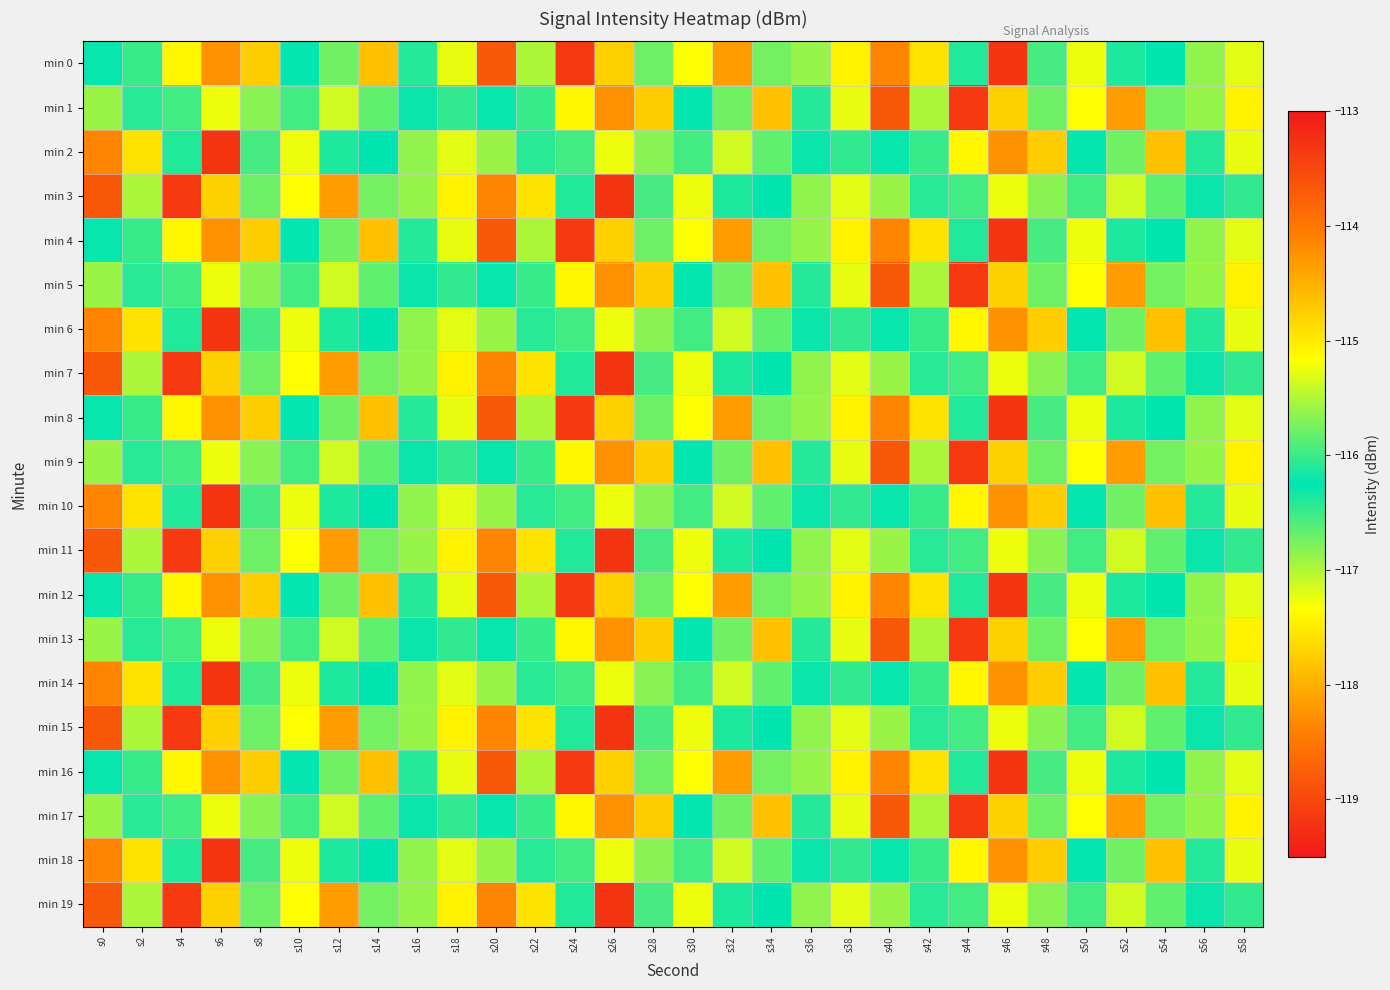

Reading left to right, extract all data points from this chart.

min 0: s0=-116.2	s2=-116.5	s4=-117.4	s6=-118.3	s8=-114.7	s10=-116.3	s12=-116.7	s14=-117.9	s16=-116.1	s18=-117.2	s20=-113.7	s22=-115.5	s24=-113.3	s26=-117.7	s28=-115.8	s30=-117.3	s32=-114.3	s34=-116.7	s36=-115.6	s38=-117.4	s40=-114.1	s42=-114.9	s44=-116.4	s46=-119.2	s48=-116.5	s50=-117.3	s52=-116.4	s54=-116.3	s56=-116.9	s58=-115.3
min 1: s0=-116.9	s2=-116.1	s4=-116.0	s6=-117.3	s8=-115.7	s10=-116.0	s12=-115.4	s14=-116.7	s16=-116.3	s18=-116.5	s20=-116.2	s22=-116.5	s24=-117.4	s26=-118.3	s28=-114.7	s30=-116.3	s32=-116.7	s34=-117.9	s36=-116.1	s38=-117.2	s40=-113.7	s42=-115.5	s44=-113.3	s46=-117.7	s48=-115.8	s50=-117.3	s52=-114.3	s54=-116.7	s56=-115.6	s58=-117.4
min 2: s0=-114.1	s2=-114.9	s4=-116.4	s6=-119.2	s8=-116.5	s10=-117.3	s12=-116.4	s14=-116.3	s16=-116.9	s18=-115.3	s20=-116.9	s22=-116.1	s24=-116.0	s26=-117.3	s28=-115.7	s30=-116.0	s32=-115.4	s34=-116.7	s36=-116.3	s38=-116.5	s40=-116.2	s42=-116.5	s44=-117.4	s46=-118.3	s48=-114.7	s50=-116.3	s52=-116.7	s54=-117.9	s56=-116.1	s58=-117.2
min 3: s0=-113.7	s2=-115.5	s4=-113.3	s6=-117.7	s8=-115.8	s10=-117.3	s12=-114.3	s14=-116.7	s16=-115.6	s18=-117.4	s20=-114.1	s22=-114.9	s24=-116.4	s26=-119.2	s28=-116.5	s30=-117.3	s32=-116.4	s34=-116.3	s36=-116.9	s38=-115.3	s40=-116.9	s42=-116.1	s44=-116.0	s46=-117.3	s48=-115.7	s50=-116.0	s52=-115.4	s54=-116.7	s56=-116.3	s58=-116.5
min 4: s0=-116.2	s2=-116.5	s4=-117.4	s6=-118.3	s8=-114.7	s10=-116.3	s12=-116.7	s14=-117.9	s16=-116.1	s18=-117.2	s20=-113.7	s22=-115.5	s24=-113.3	s26=-117.7	s28=-115.8	s30=-117.3	s32=-114.3	s34=-116.7	s36=-115.6	s38=-117.4	s40=-114.1	s42=-114.9	s44=-116.4	s46=-119.2	s48=-116.5	s50=-117.3	s52=-116.4	s54=-116.3	s56=-116.9	s58=-115.3
min 5: s0=-116.9	s2=-116.1	s4=-116.0	s6=-117.3	s8=-115.7	s10=-116.0	s12=-115.4	s14=-116.7	s16=-116.3	s18=-116.5	s20=-116.2	s22=-116.5	s24=-117.4	s26=-118.3	s28=-114.7	s30=-116.3	s32=-116.7	s34=-117.9	s36=-116.1	s38=-117.2	s40=-113.7	s42=-115.5	s44=-113.3	s46=-117.7	s48=-115.8	s50=-117.3	s52=-114.3	s54=-116.7	s56=-115.6	s58=-117.4
min 6: s0=-114.1	s2=-114.9	s4=-116.4	s6=-119.2	s8=-116.5	s10=-117.3	s12=-116.4	s14=-116.3	s16=-116.9	s18=-115.3	s20=-116.9	s22=-116.1	s24=-116.0	s26=-117.3	s28=-115.7	s30=-116.0	s32=-115.4	s34=-116.7	s36=-116.3	s38=-116.5	s40=-116.2	s42=-116.5	s44=-117.4	s46=-118.3	s48=-114.7	s50=-116.3	s52=-116.7	s54=-117.9	s56=-116.1	s58=-117.2
min 7: s0=-113.7	s2=-115.5	s4=-113.3	s6=-117.7	s8=-115.8	s10=-117.3	s12=-114.3	s14=-116.7	s16=-115.6	s18=-117.4	s20=-114.1	s22=-114.9	s24=-116.4	s26=-119.2	s28=-116.5	s30=-117.3	s32=-116.4	s34=-116.3	s36=-116.9	s38=-115.3	s40=-116.9	s42=-116.1	s44=-116.0	s46=-117.3	s48=-115.7	s50=-116.0	s52=-115.4	s54=-116.7	s56=-116.3	s58=-116.5
min 8: s0=-116.2	s2=-116.5	s4=-117.4	s6=-118.3	s8=-114.7	s10=-116.3	s12=-116.7	s14=-117.9	s16=-116.1	s18=-117.2	s20=-113.7	s22=-115.5	s24=-113.3	s26=-117.7	s28=-115.8	s30=-117.3	s32=-114.3	s34=-116.7	s36=-115.6	s38=-117.4	s40=-114.1	s42=-114.9	s44=-116.4	s46=-119.2	s48=-116.5	s50=-117.3	s52=-116.4	s54=-116.3	s56=-116.9	s58=-115.3
min 9: s0=-116.9	s2=-116.1	s4=-116.0	s6=-117.3	s8=-115.7	s10=-116.0	s12=-115.4	s14=-116.7	s16=-116.3	s18=-116.5	s20=-116.2	s22=-116.5	s24=-117.4	s26=-118.3	s28=-114.7	s30=-116.3	s32=-116.7	s34=-117.9	s36=-116.1	s38=-117.2	s40=-113.7	s42=-115.5	s44=-113.3	s46=-117.7	s48=-115.8	s50=-117.3	s52=-114.3	s54=-116.7	s56=-115.6	s58=-117.4
min 10: s0=-114.1	s2=-114.9	s4=-116.4	s6=-119.2	s8=-116.5	s10=-117.3	s12=-116.4	s14=-116.3	s16=-116.9	s18=-115.3	s20=-116.9	s22=-116.1	s24=-116.0	s26=-117.3	s28=-115.7	s30=-116.0	s32=-115.4	s34=-116.7	s36=-116.3	s38=-116.5	s40=-116.2	s42=-116.5	s44=-117.4	s46=-118.3	s48=-114.7	s50=-116.3	s52=-116.7	s54=-117.9	s56=-116.1	s58=-117.2
min 11: s0=-113.7	s2=-115.5	s4=-113.3	s6=-117.7	s8=-115.8	s10=-117.3	s12=-114.3	s14=-116.7	s16=-115.6	s18=-117.4	s20=-114.1	s22=-114.9	s24=-116.4	s26=-119.2	s28=-116.5	s30=-117.3	s32=-116.4	s34=-116.3	s36=-116.9	s38=-115.3	s40=-116.9	s42=-116.1	s44=-116.0	s46=-117.3	s48=-115.7	s50=-116.0	s52=-115.4	s54=-116.7	s56=-116.3	s58=-116.5
min 12: s0=-116.2	s2=-116.5	s4=-117.4	s6=-118.3	s8=-114.7	s10=-116.3	s12=-116.7	s14=-117.9	s16=-116.1	s18=-117.2	s20=-113.7	s22=-115.5	s24=-113.3	s26=-117.7	s28=-115.8	s30=-117.3	s32=-114.3	s34=-116.7	s36=-115.6	s38=-117.4	s40=-114.1	s42=-114.9	s44=-116.4	s46=-119.2	s48=-116.5	s50=-117.3	s52=-116.4	s54=-116.3	s56=-116.9	s58=-115.3
min 13: s0=-116.9	s2=-116.1	s4=-116.0	s6=-117.3	s8=-115.7	s10=-116.0	s12=-115.4	s14=-116.7	s16=-116.3	s18=-116.5	s20=-116.2	s22=-116.5	s24=-117.4	s26=-118.3	s28=-114.7	s30=-116.3	s32=-116.7	s34=-117.9	s36=-116.1	s38=-117.2	s40=-113.7	s42=-115.5	s44=-113.3	s46=-117.7	s48=-115.8	s50=-117.3	s52=-114.3	s54=-116.7	s56=-115.6	s58=-117.4
min 14: s0=-114.1	s2=-114.9	s4=-116.4	s6=-119.2	s8=-116.5	s10=-117.3	s12=-116.4	s14=-116.3	s16=-116.9	s18=-115.3	s20=-116.9	s22=-116.1	s24=-116.0	s26=-117.3	s28=-115.7	s30=-116.0	s32=-115.4	s34=-116.7	s36=-116.3	s38=-116.5	s40=-116.2	s42=-116.5	s44=-117.4	s46=-118.3	s48=-114.7	s50=-116.3	s52=-116.7	s54=-117.9	s56=-116.1	s58=-117.2
min 15: s0=-113.7	s2=-115.5	s4=-113.3	s6=-117.7	s8=-115.8	s10=-117.3	s12=-114.3	s14=-116.7	s16=-115.6	s18=-117.4	s20=-114.1	s22=-114.9	s24=-116.4	s26=-119.2	s28=-116.5	s30=-117.3	s32=-116.4	s34=-116.3	s36=-116.9	s38=-115.3	s40=-116.9	s42=-116.1	s44=-116.0	s46=-117.3	s48=-115.7	s50=-116.0	s52=-115.4	s54=-116.7	s56=-116.3	s58=-116.5
min 16: s0=-116.2	s2=-116.5	s4=-117.4	s6=-118.3	s8=-114.7	s10=-116.3	s12=-116.7	s14=-117.9	s16=-116.1	s18=-117.2	s20=-113.7	s22=-115.5	s24=-113.3	s26=-117.7	s28=-115.8	s30=-117.3	s32=-114.3	s34=-116.7	s36=-115.6	s38=-117.4	s40=-114.1	s42=-114.9	s44=-116.4	s46=-119.2	s48=-116.5	s50=-117.3	s52=-116.4	s54=-116.3	s56=-116.9	s58=-115.3
min 17: s0=-116.9	s2=-116.1	s4=-116.0	s6=-117.3	s8=-115.7	s10=-116.0	s12=-115.4	s14=-116.7	s16=-116.3	s18=-116.5	s20=-116.2	s22=-116.5	s24=-117.4	s26=-118.3	s28=-114.7	s30=-116.3	s32=-116.7	s34=-117.9	s36=-116.1	s38=-117.2	s40=-113.7	s42=-115.5	s44=-113.3	s46=-117.7	s48=-115.8	s50=-117.3	s52=-114.3	s54=-116.7	s56=-115.6	s58=-117.4
min 18: s0=-114.1	s2=-114.9	s4=-116.4	s6=-119.2	s8=-116.5	s10=-117.3	s12=-116.4	s14=-116.3	s16=-116.9	s18=-115.3	s20=-116.9	s22=-116.1	s24=-116.0	s26=-117.3	s28=-115.7	s30=-116.0	s32=-115.4	s34=-116.7	s36=-116.3	s38=-116.5	s40=-116.2	s42=-116.5	s44=-117.4	s46=-118.3	s48=-114.7	s50=-116.3	s52=-116.7	s54=-117.9	s56=-116.1	s58=-117.2
min 19: s0=-113.7	s2=-115.5	s4=-113.3	s6=-117.7	s8=-115.8	s10=-117.3	s12=-114.3	s14=-116.7	s16=-115.6	s18=-117.4	s20=-114.1	s22=-114.9	s24=-116.4	s26=-119.2	s28=-116.5	s30=-117.3	s32=-116.4	s34=-116.3	s36=-116.9	s38=-115.3	s40=-116.9	s42=-116.1	s44=-116.0	s46=-117.3	s48=-115.7	s50=-116.0	s52=-115.4	s54=-116.7	s56=-116.3	s58=-116.5